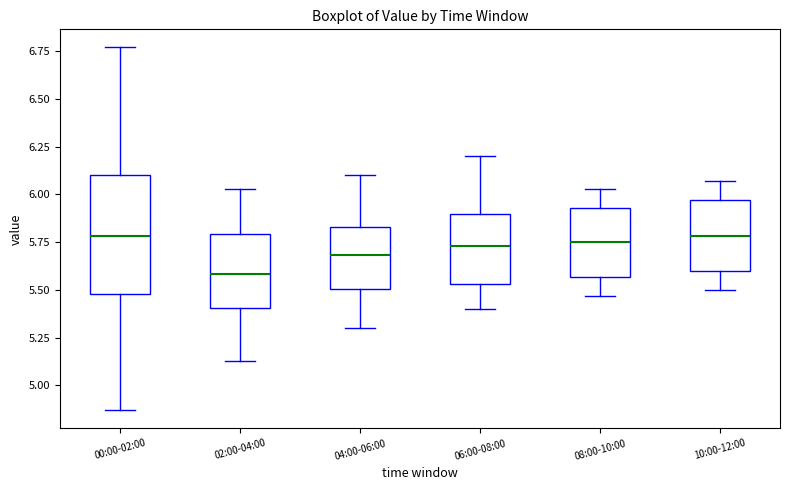

Comparing the boxes themselves (not the whiskers), which one is the tallest?

00:00-02:00